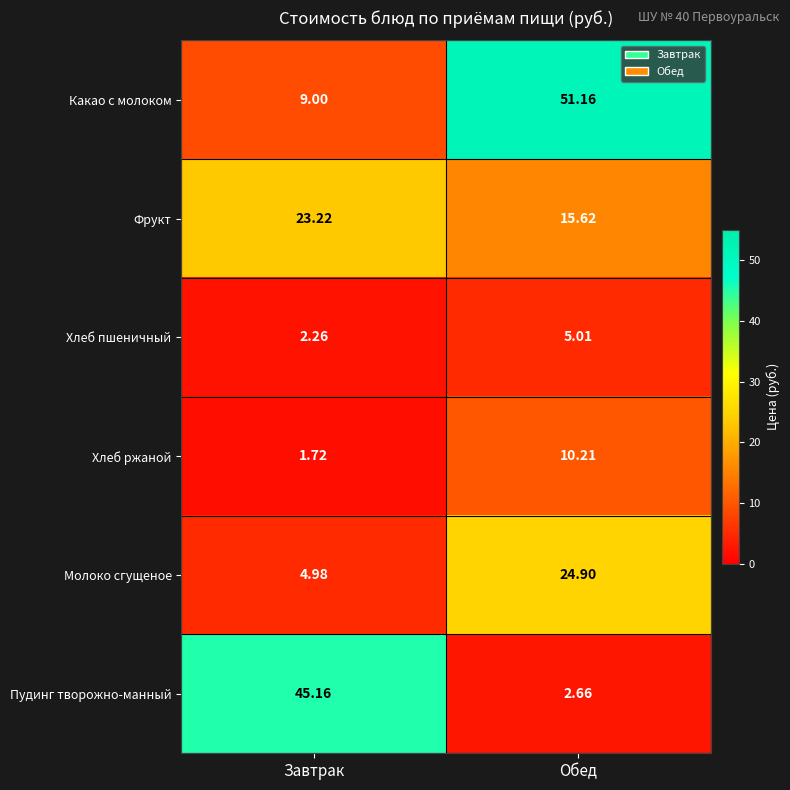

At which label does Фрукт first exceed 23?

Завтрак